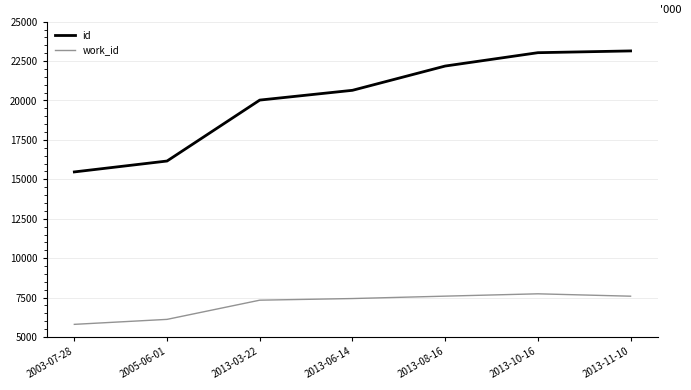

What is the sum of all id values?

140664